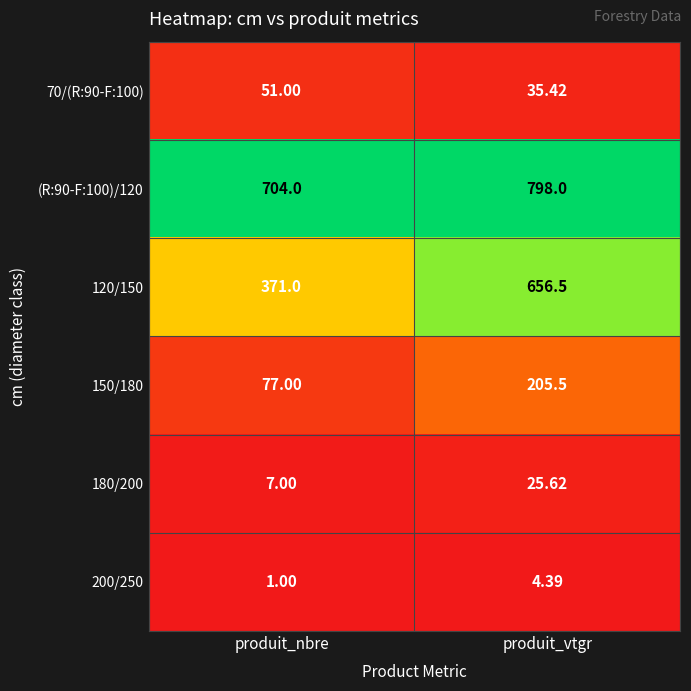

At which category is the sum across all series the highest?

produit_vtgr